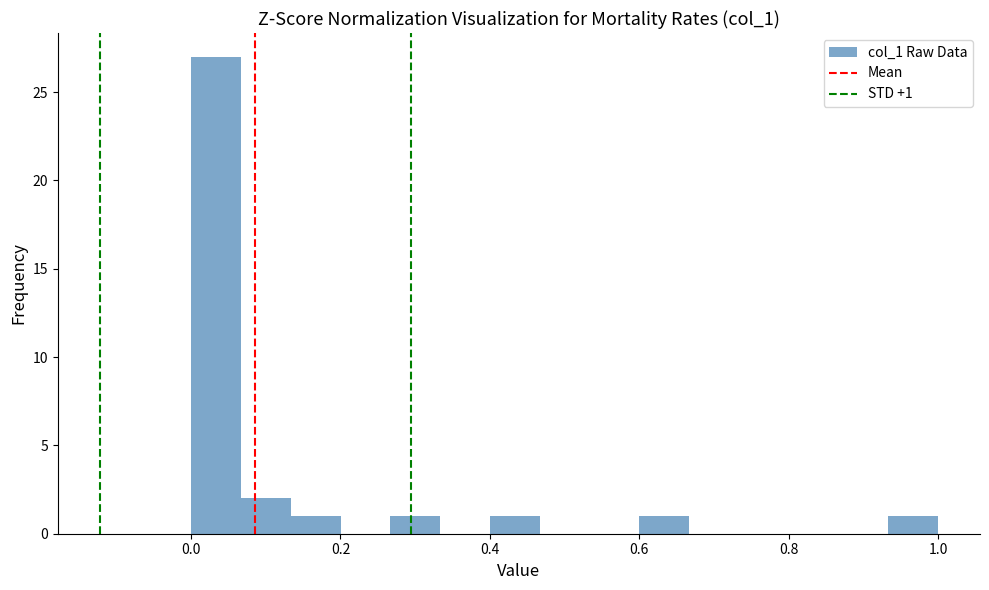

Read against the x-axis, roughly where is the centre of the tallest bar?

0.04